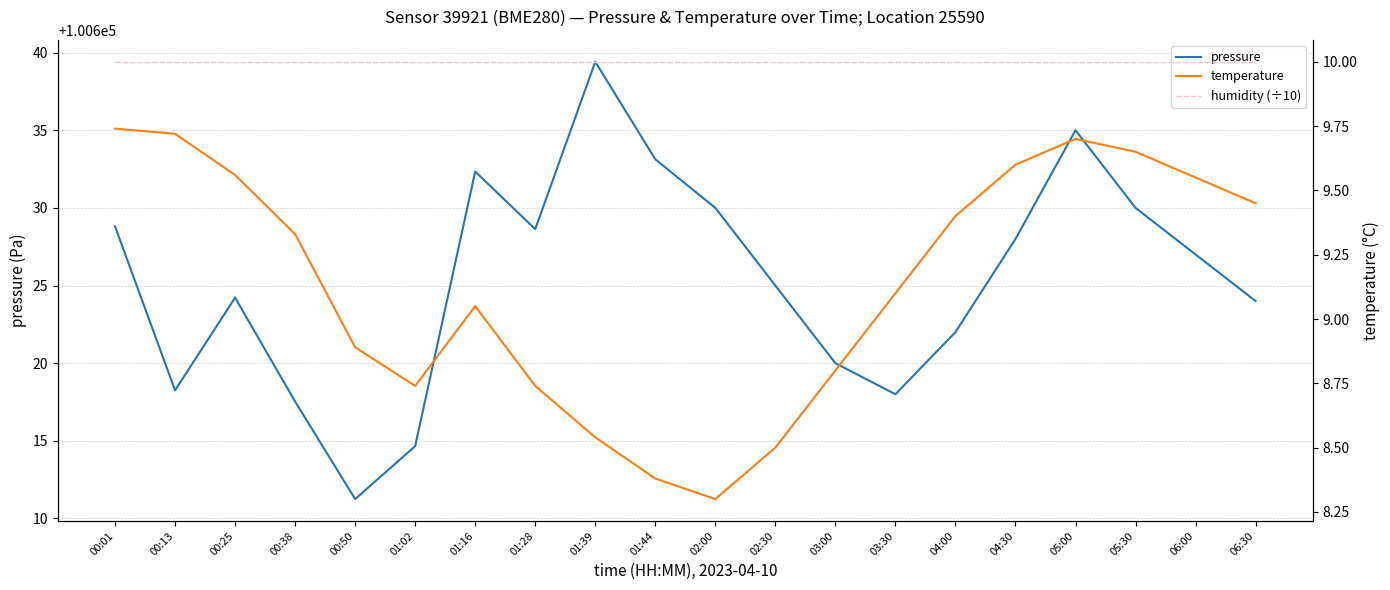

Rank the series by their maximum value, from lowest to highest.

temperature, humidity (÷10), pressure